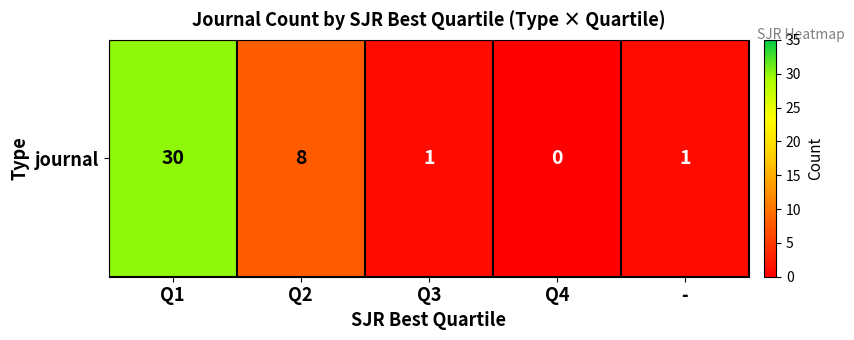

Which has a higher value, - or Q4?

-